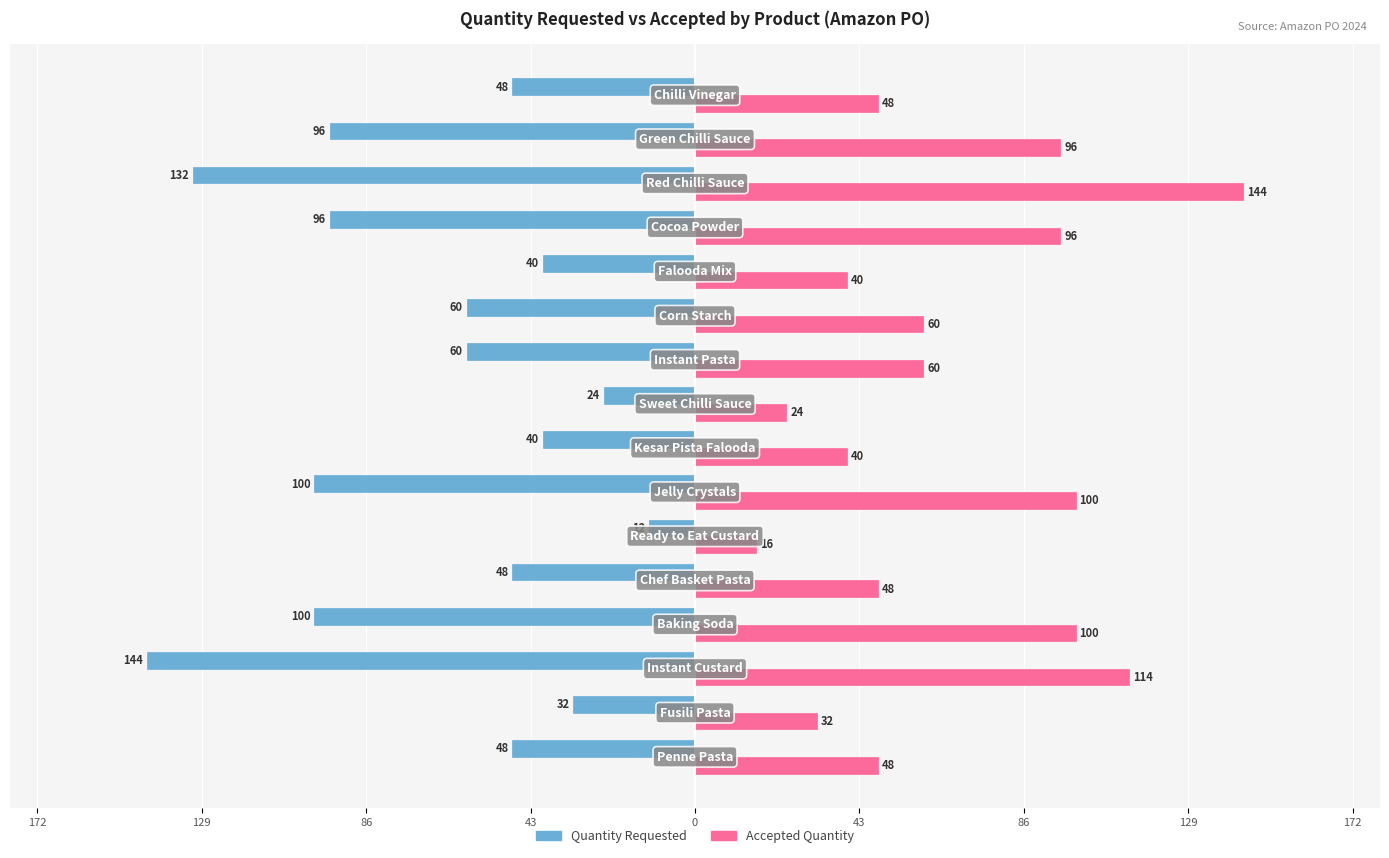

What are all the series names shown in the legend?

Quantity Requested, Accepted Quantity